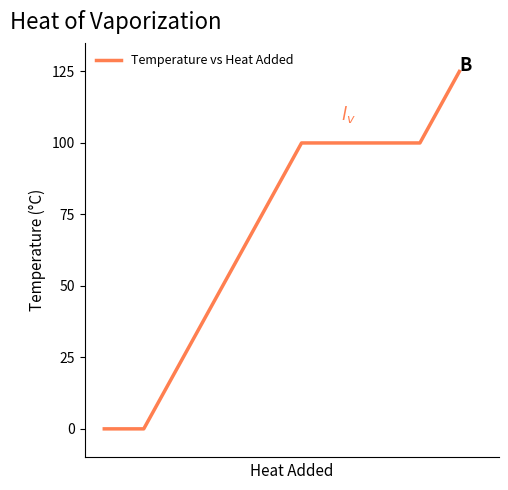

What is the difference between the maximum and second lowest values?

125